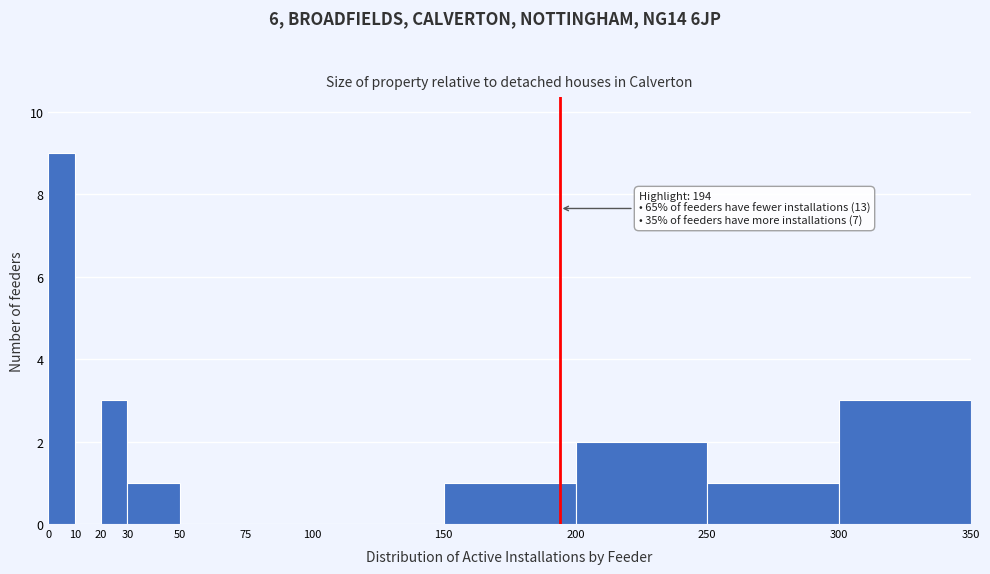

Over which range of the x-axis is the bar tallest?

0 to 10